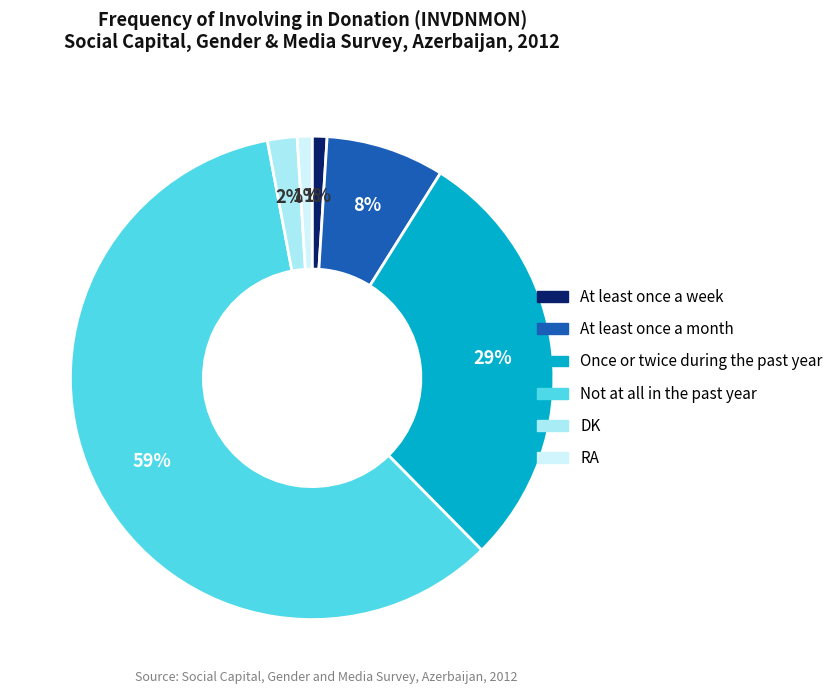

To the nearest percent, what portion does Not at all in the past year represent?

59%